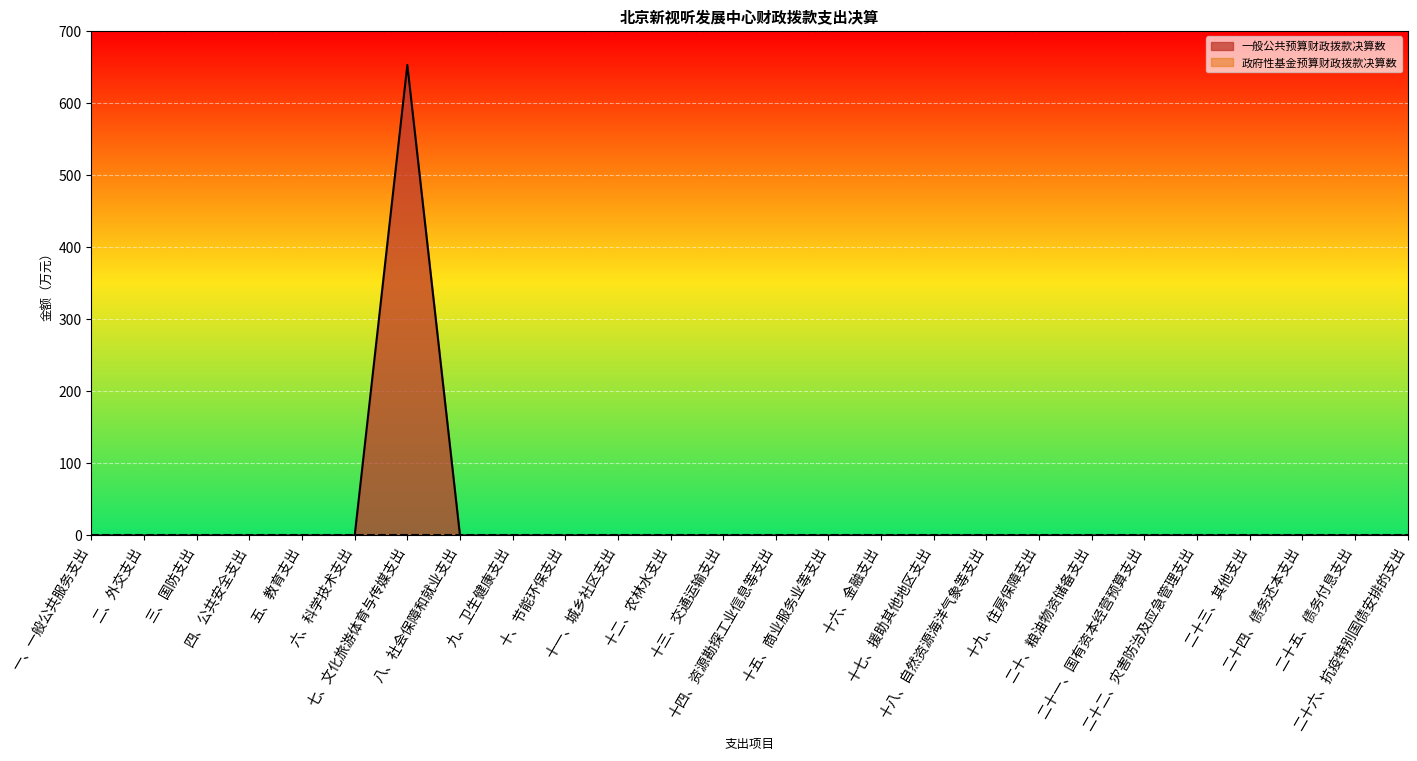

What is the label of the 10th point from the right?

十七、援助其他地区支出